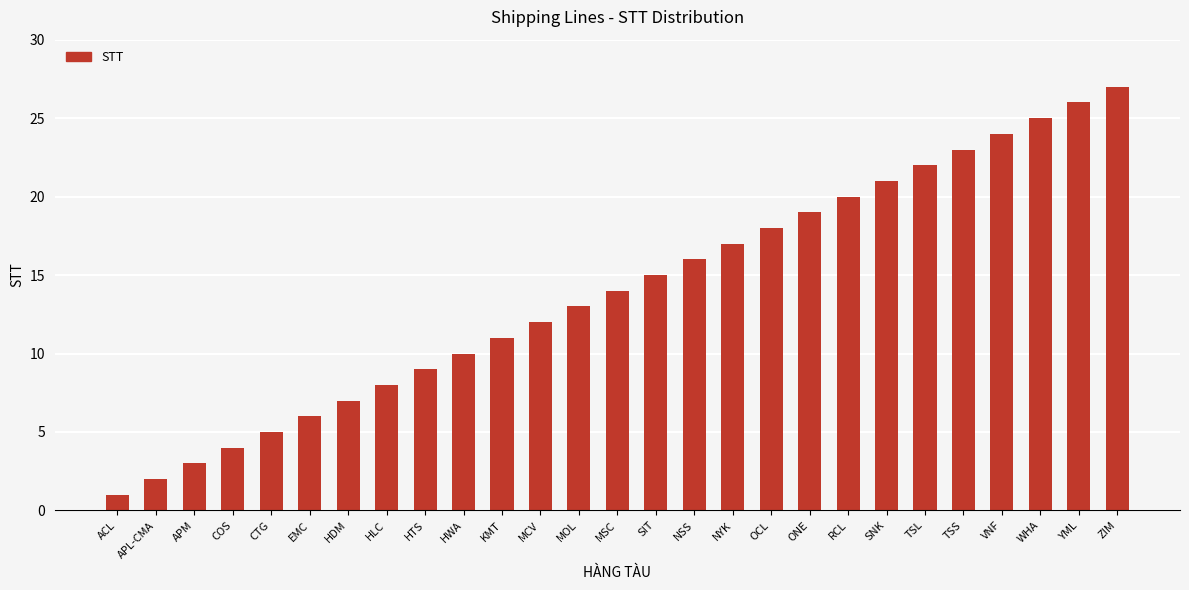

The chart shows a value of 2 at APL-CMA. True or false?

True